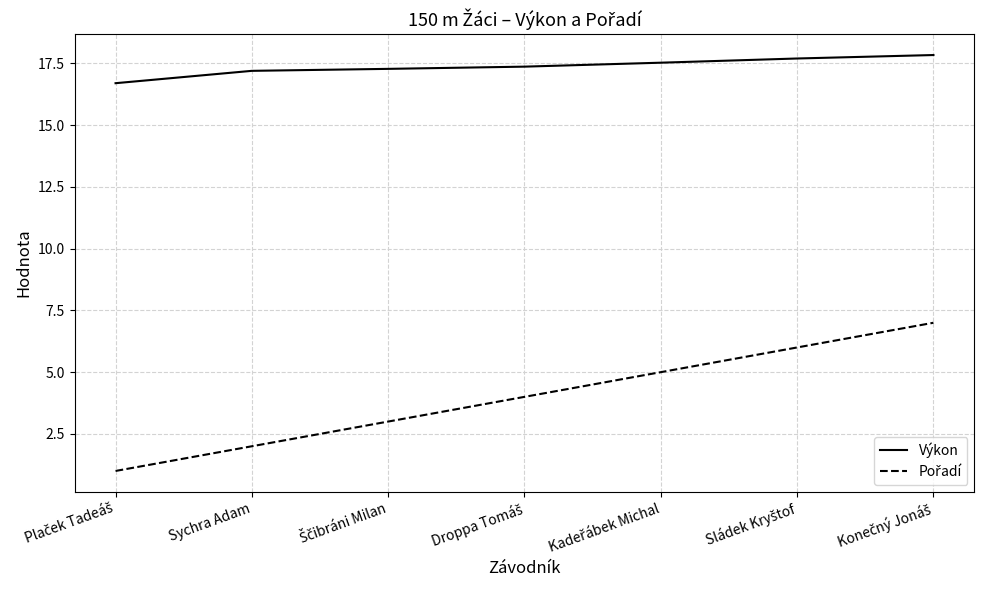

Does the chart have visible grid lines?

Yes